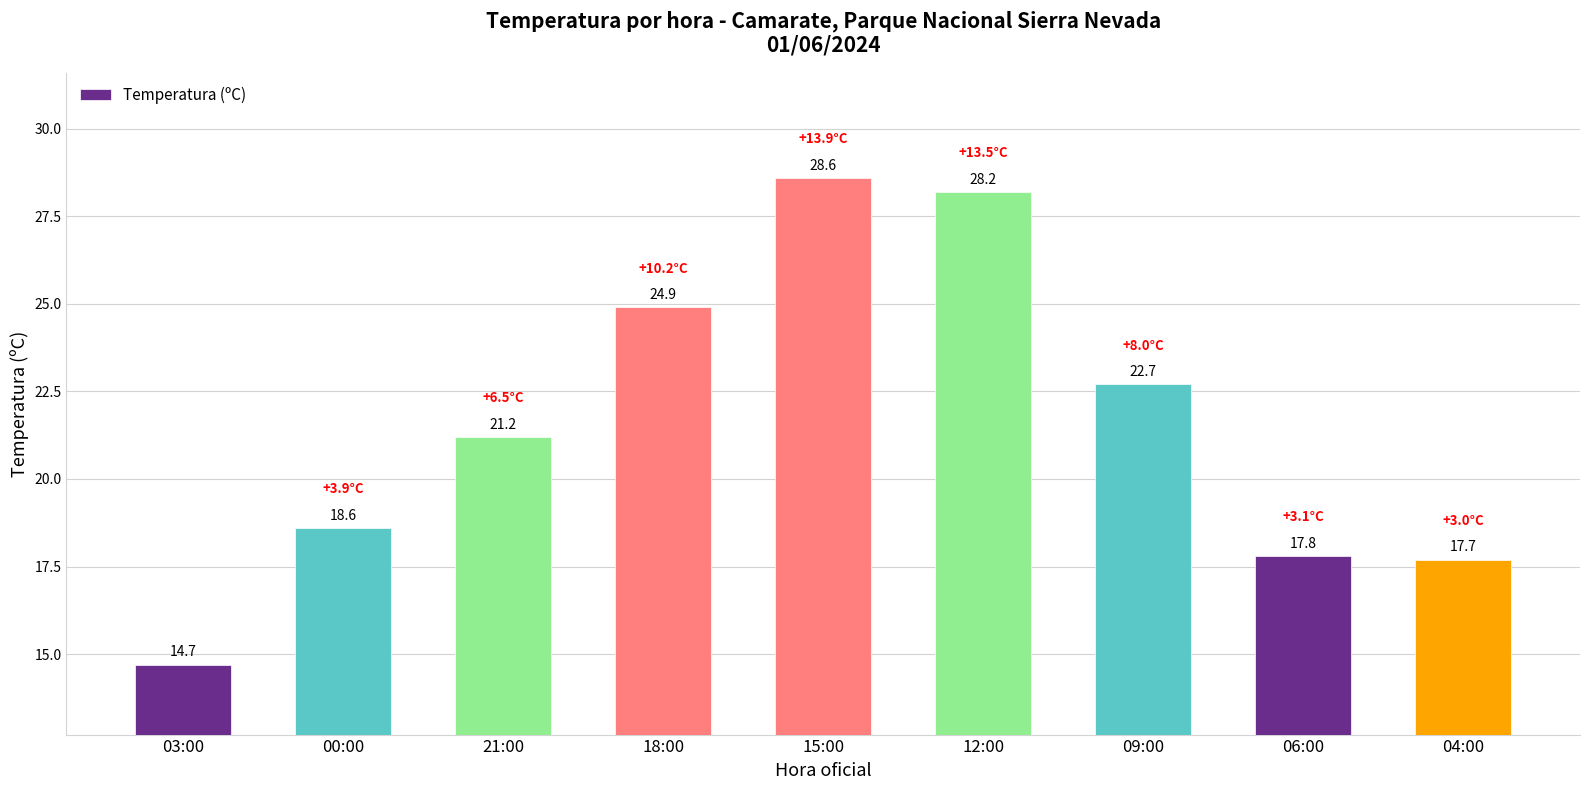

Approximately how many times larger is the value at 03:00 compared to 04:00?

0.8